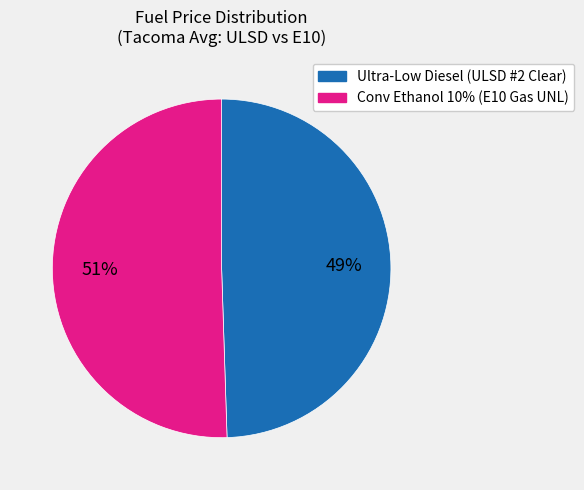

The Conv Ethanol 10% (E10 Gas UNL) slice represents 51% of the pie. True or false?

True